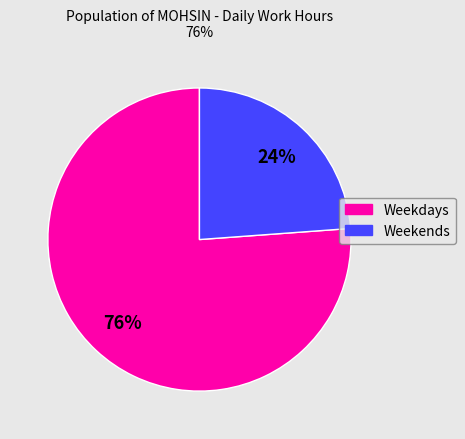

Is there a majority slice in this chart?

Yes